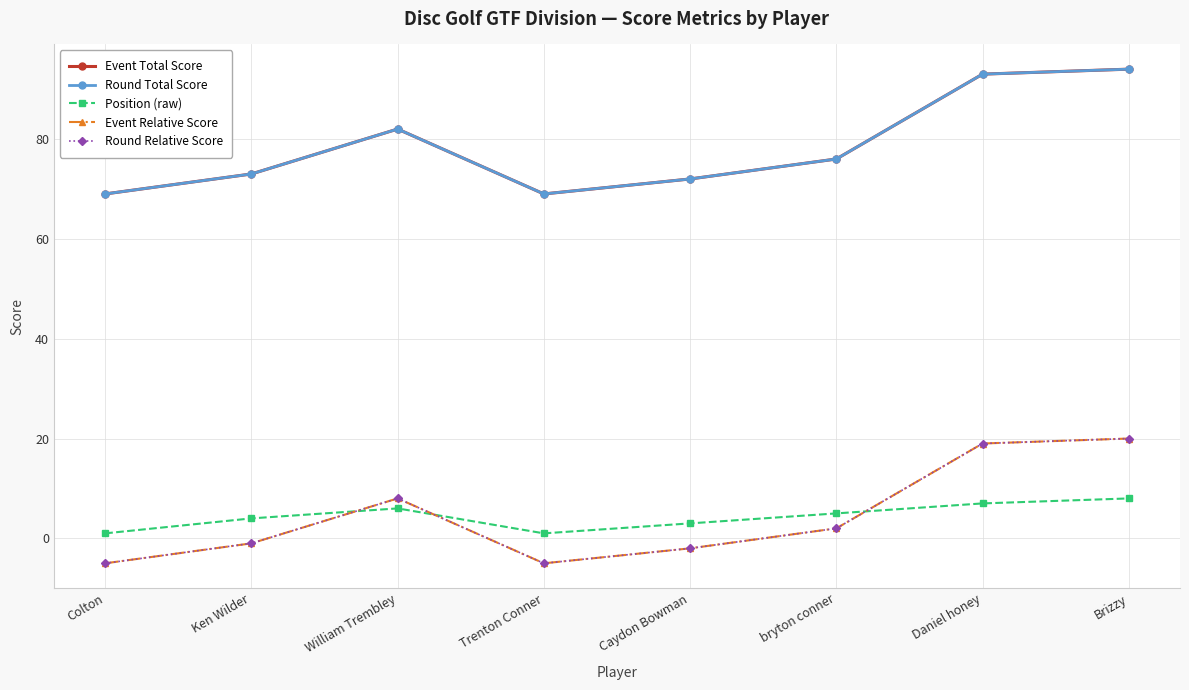

Is this an area chart (filled region under the line)?

No